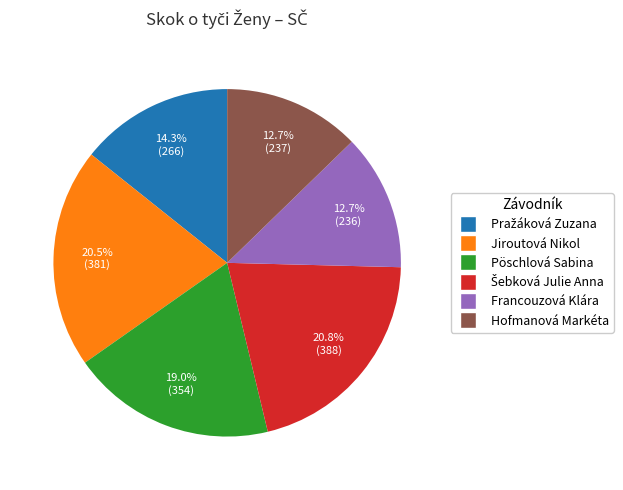

To the nearest percent, what is the average slice percentage?

17%